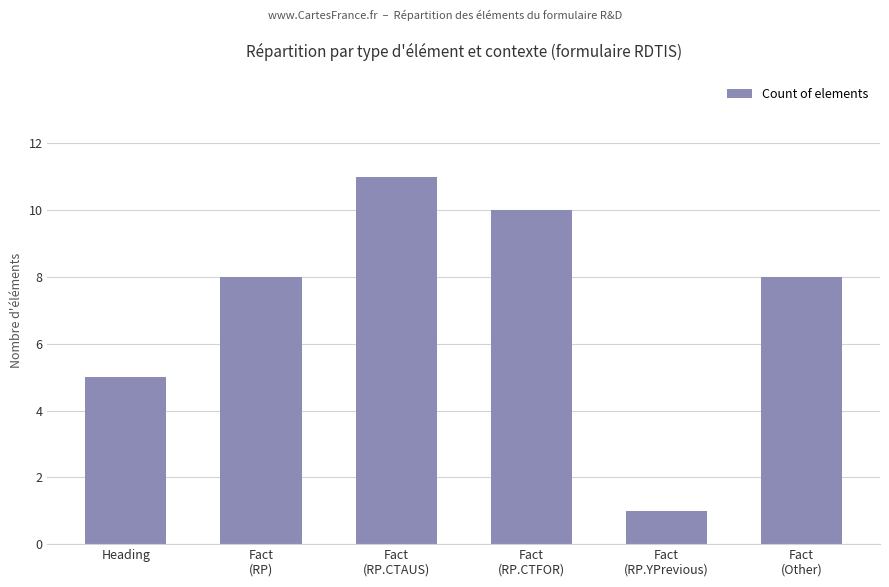

Reading left to right, extract all data points from this chart.

Heading=5	Fact
(RP)=8	Fact
(RP.CTAUS)=11	Fact
(RP.CTFOR)=10	Fact
(RP.YPrevious)=1	Fact
(Other)=8